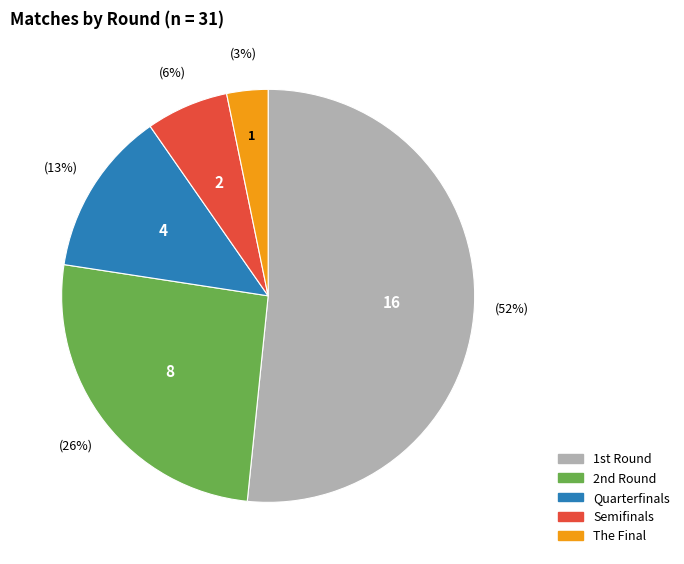

How many slices are in this pie chart?

5